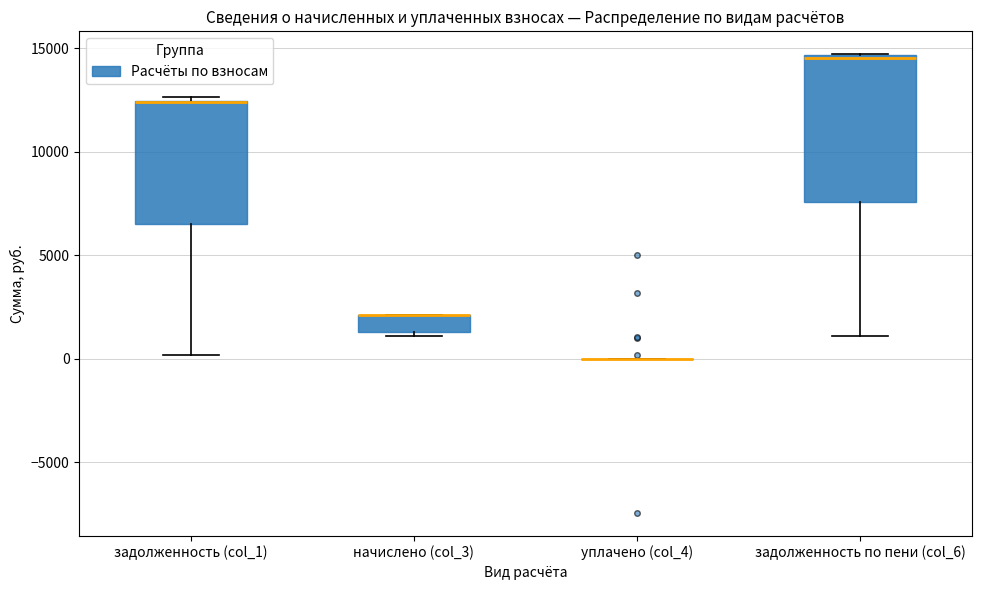

Which box is the tallest, from its lower edge to its upper edge?

задолженность по пени (col_6)